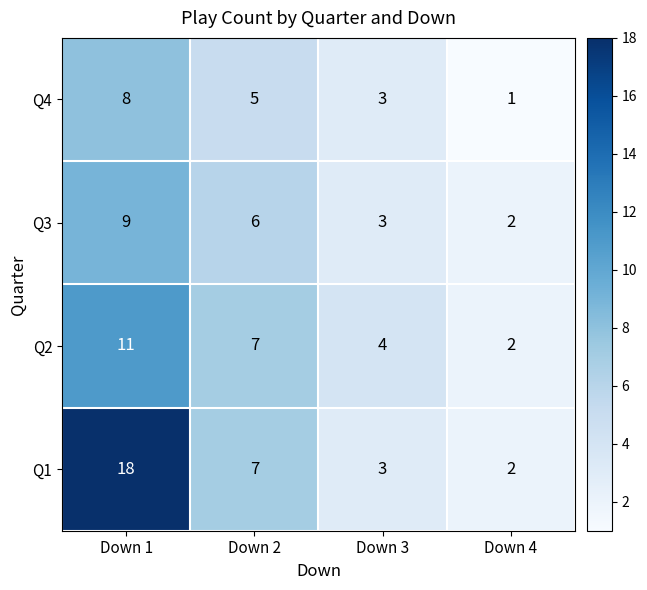

Rank the series by their maximum value, from highest to lowest.

Q1, Q2, Q3, Q4